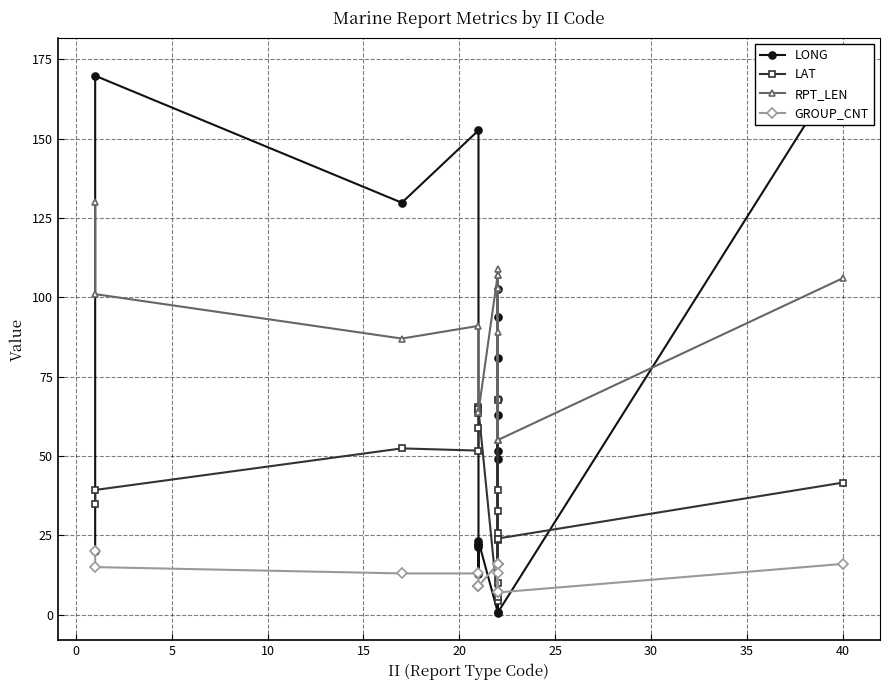

How many interior local valleys does the LAT series have?

4